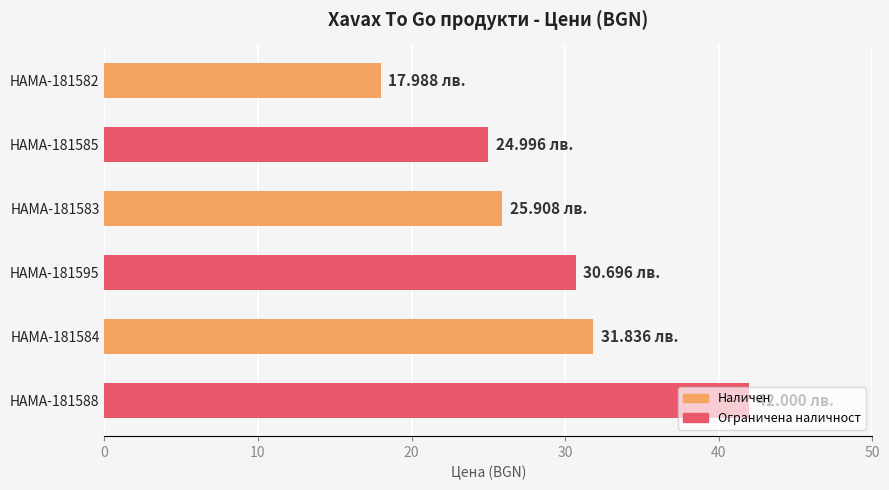

What is the sum of all values?

173.4